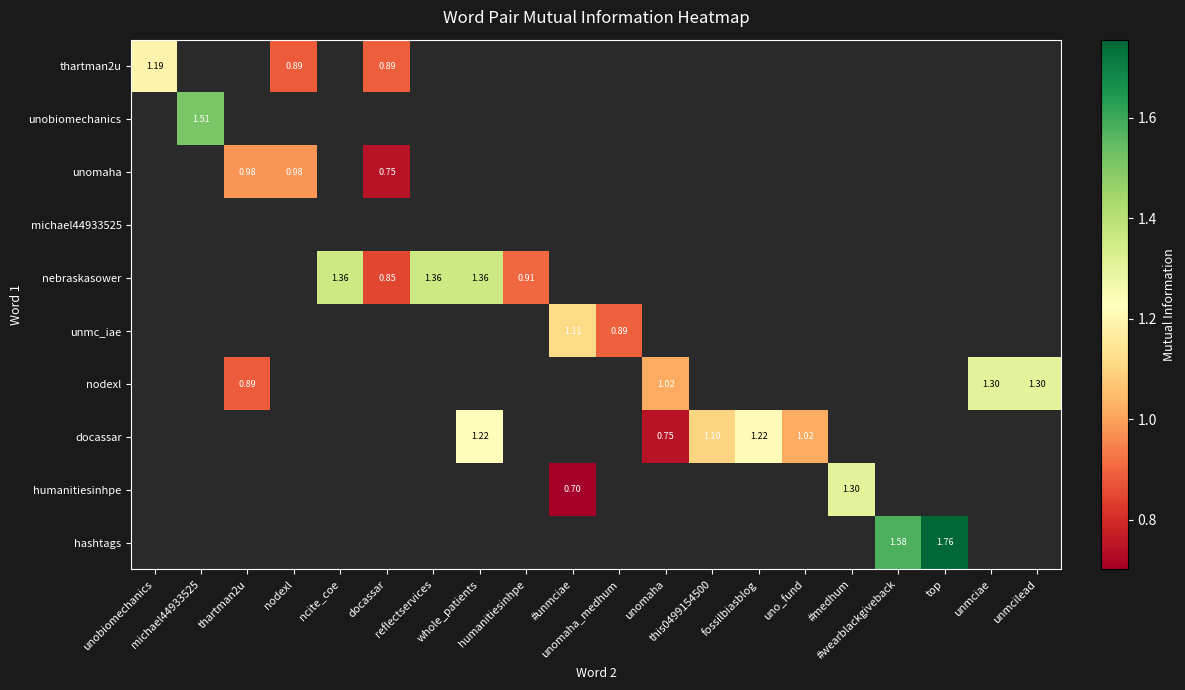

Which category has the highest value across all series?

top